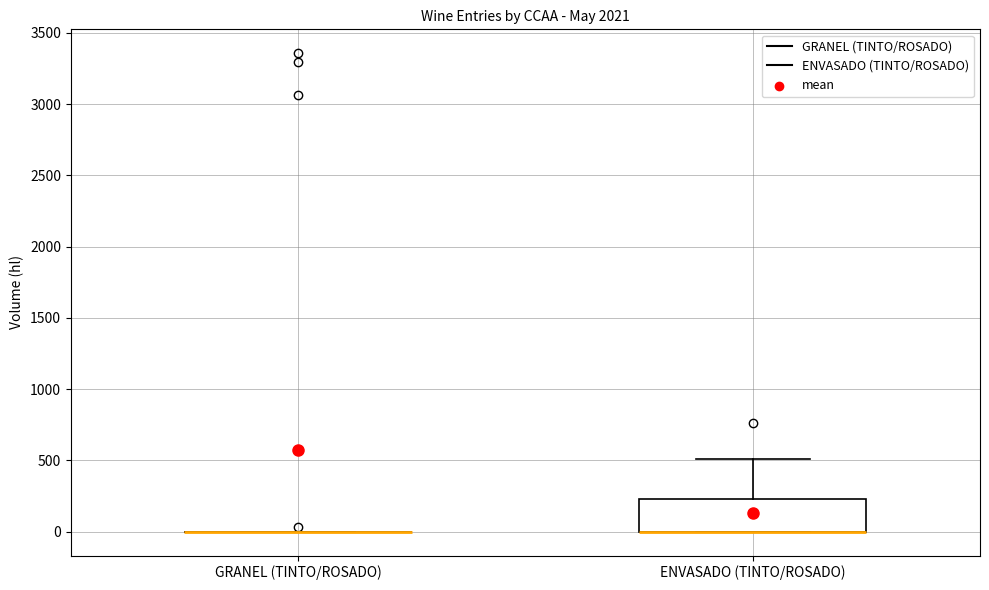

Reading left to right, transcribe this box plot: for each box, give where its median line is, the range the box spans, and where its two whiskers end, as read against the y-axis. The values are not printed on the chart, so give them approximately, as read against the axis.

GRANEL (TINTO/ROSADO): box collapsed to a line at 0, whiskers 0 to 0
ENVASADO (TINTO/ROSADO): median 0 (drawn on the box's lower edge), box 0 to 250, whiskers 0 to 500